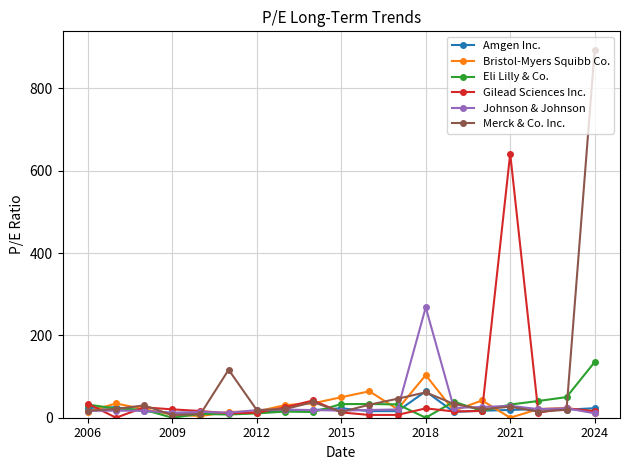

How many positive values does the Gilead Sciences Inc. series have?

18